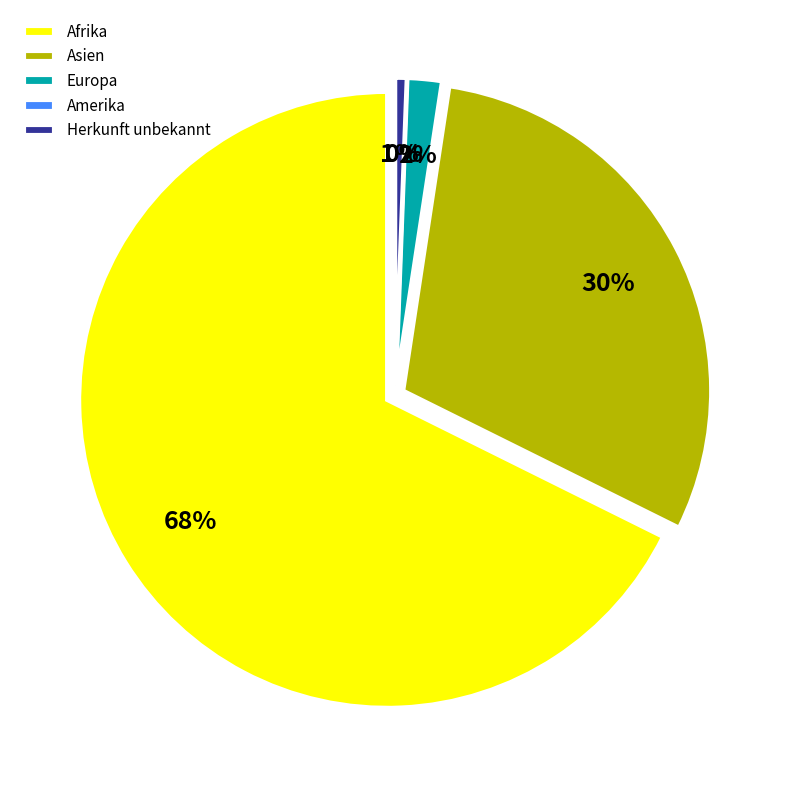

Is the sum of Europa and Afrika greater than half?

Yes